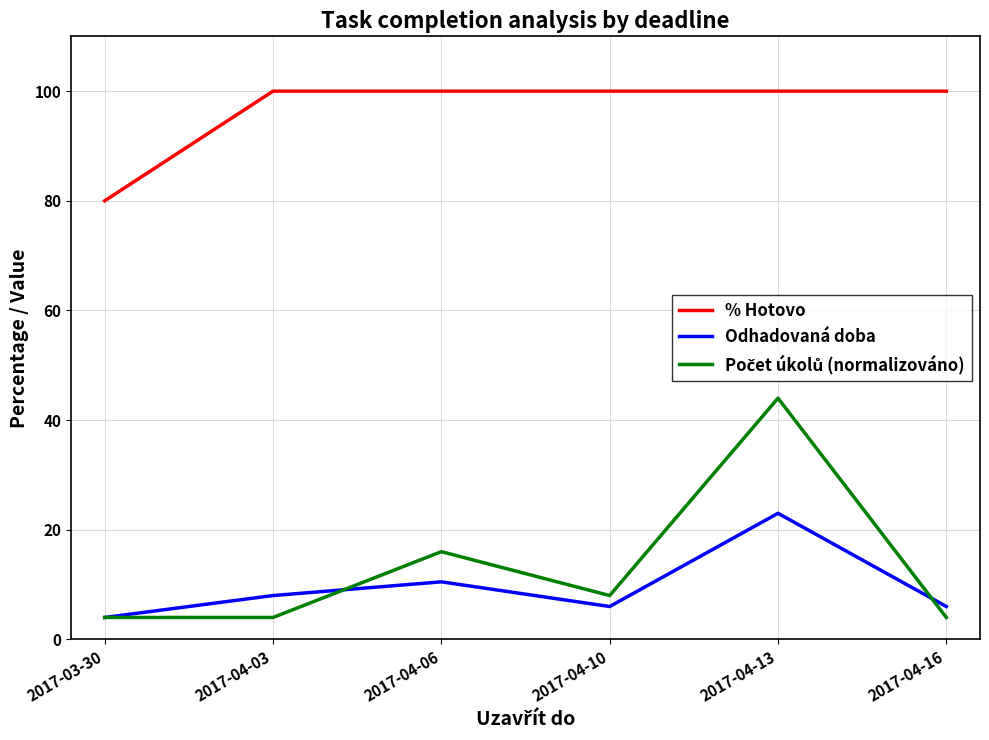

What is the smallest value displayed?

4.0